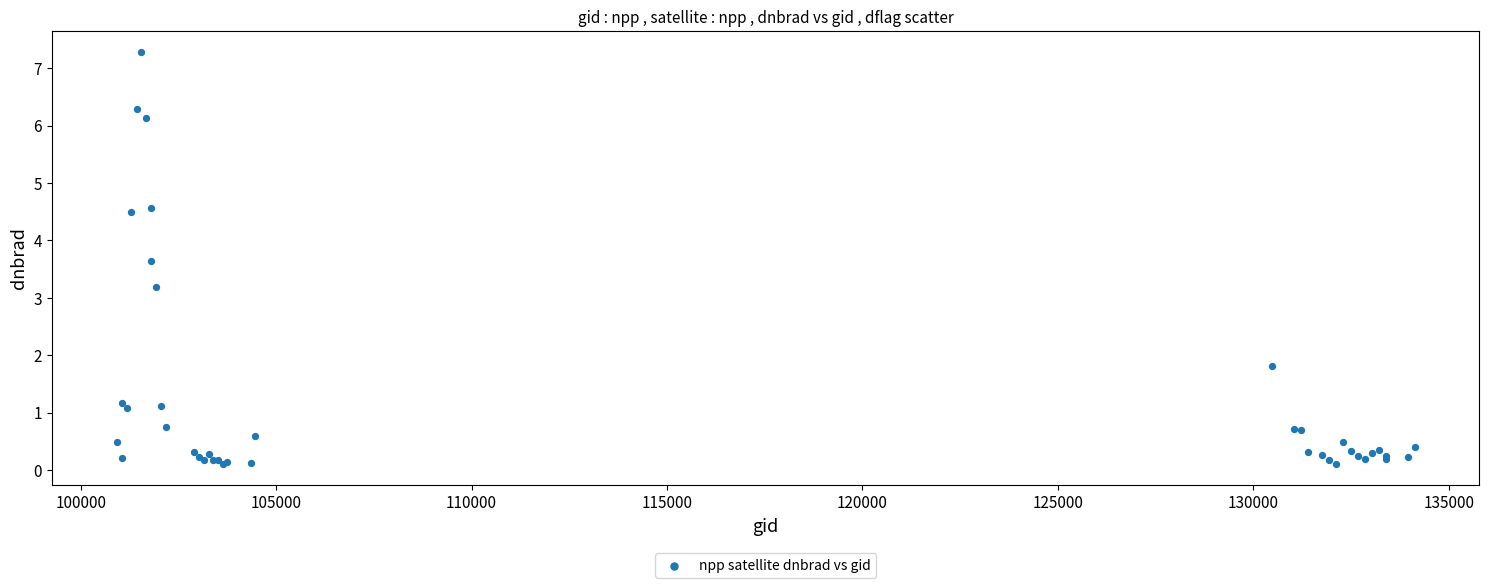

What Y value in the scatter plot is closest to 3?

3.2